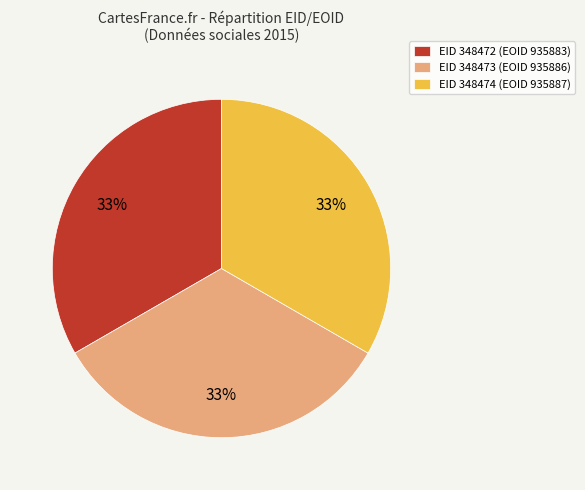

Is the sum of EID 348474 (EOID 935887) and EID 348472 (EOID 935883) greater than half?

Yes